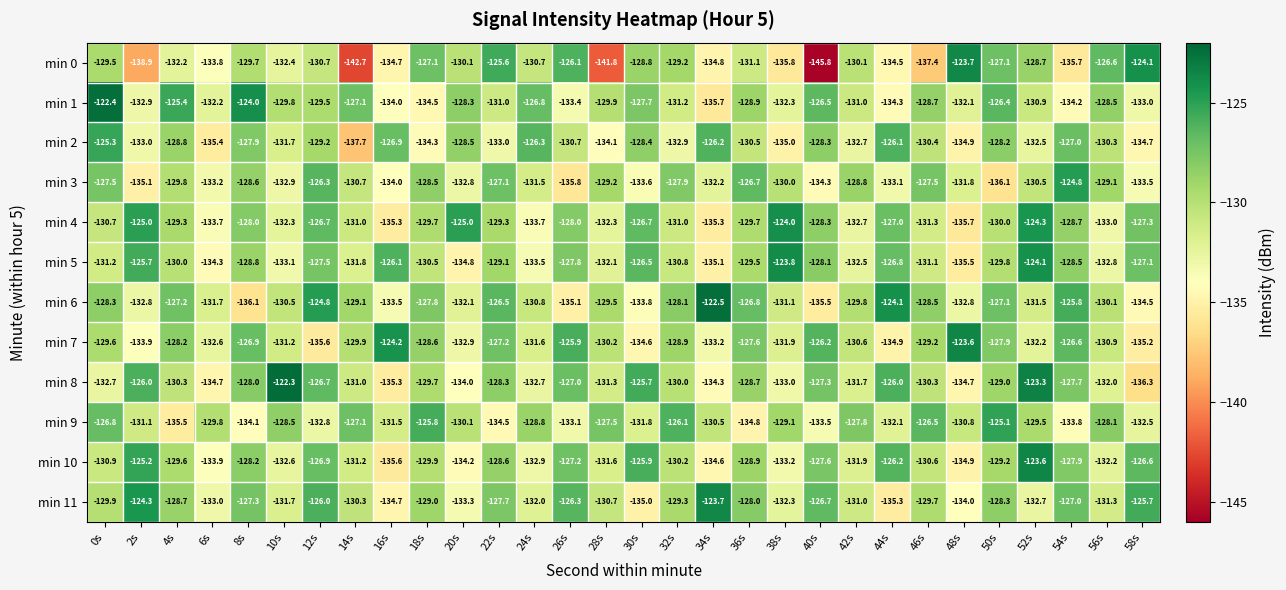

The min 5 series shows -132.5 at 42s. True or false?

True